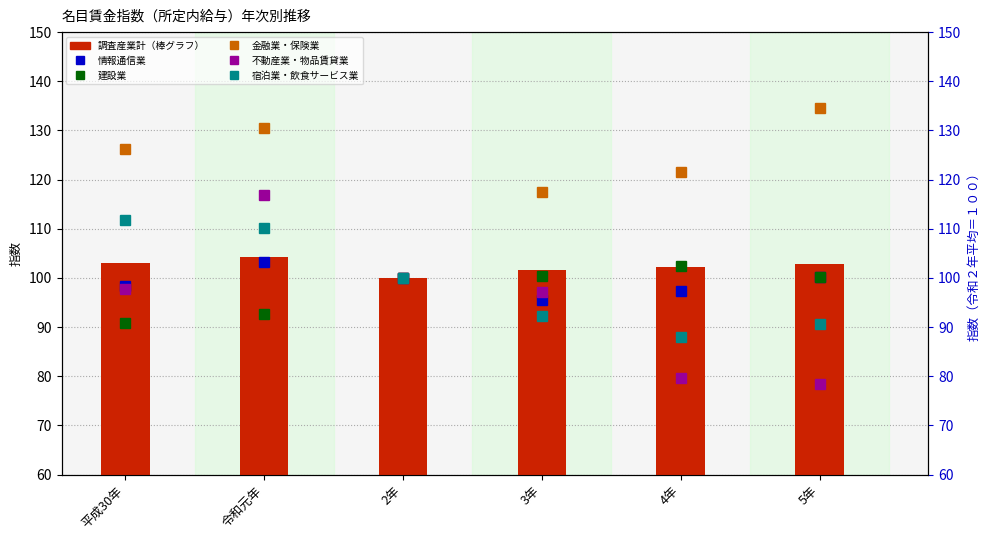

What is the value of the 調査産業計 bar at the 5th from the left?

102.2